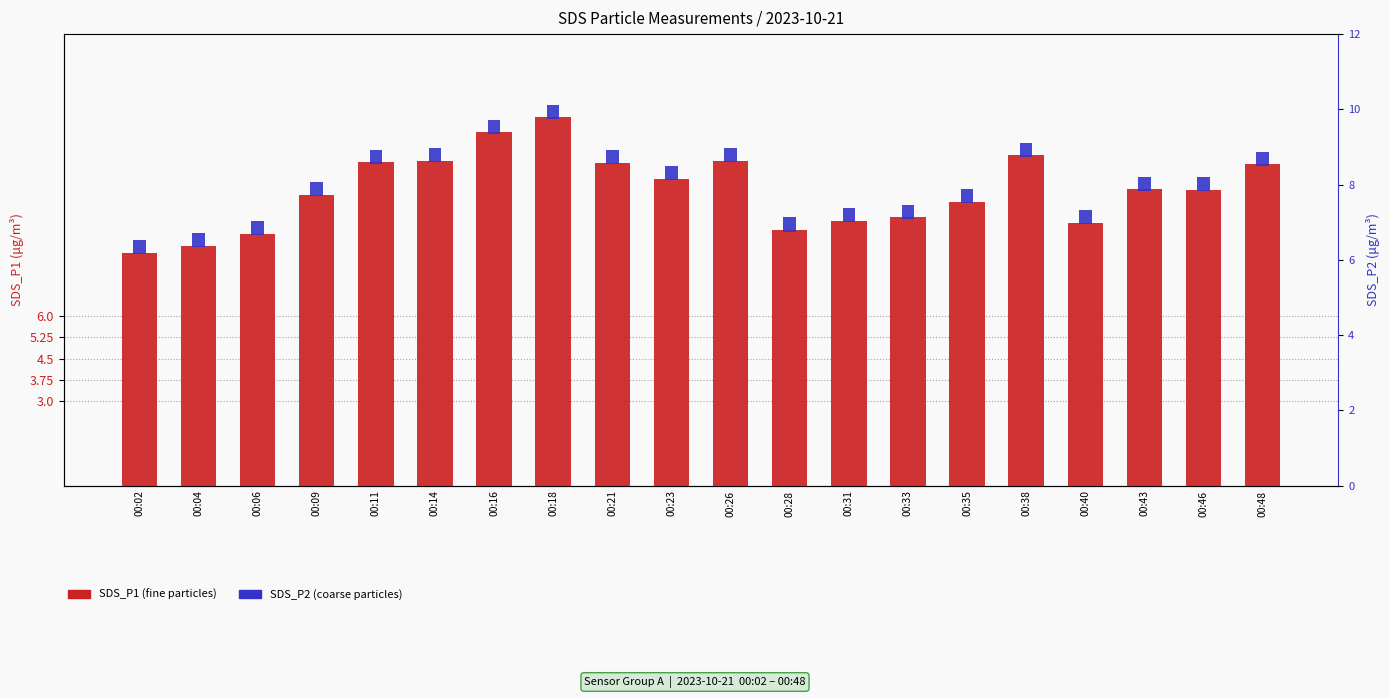

What is the maximum value shown in the chart?

13.1